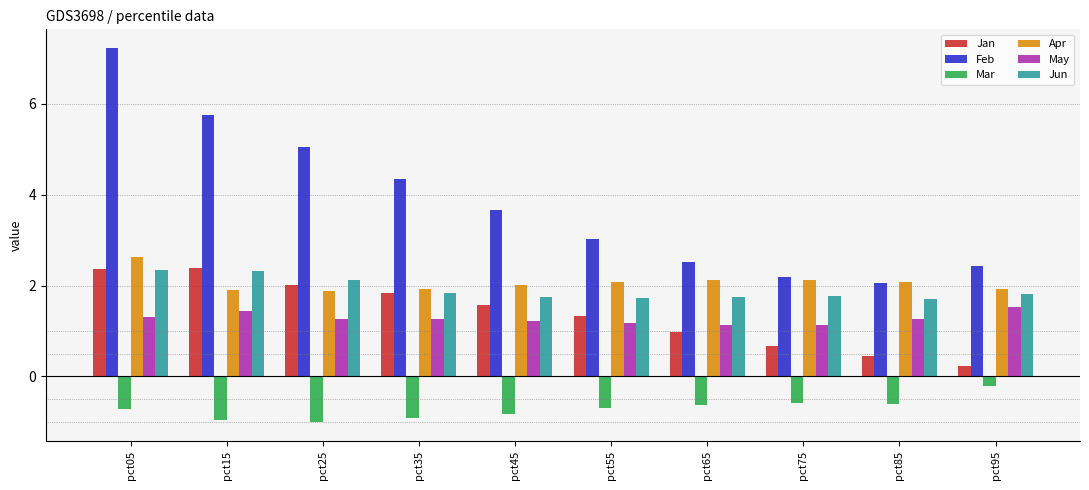

What are all the series names shown in the legend?

Jan, Feb, Mar, Apr, May, Jun